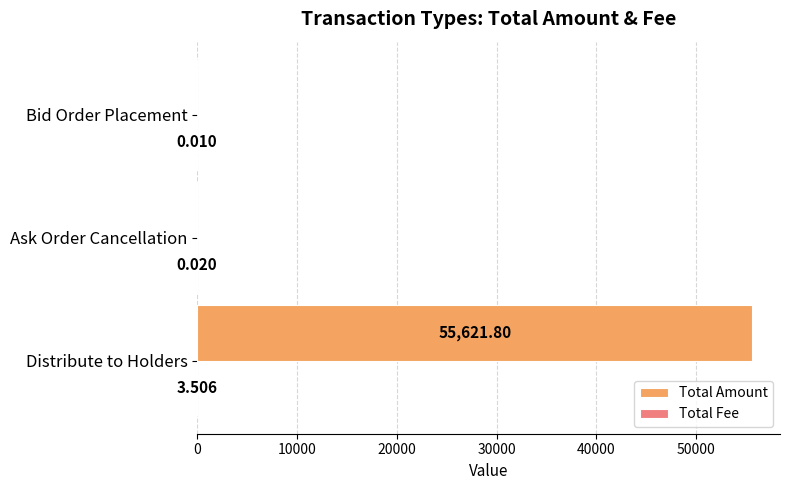

Which series changed the most between Distribute to Holders and Ask Order Cancellation?

Total Amount